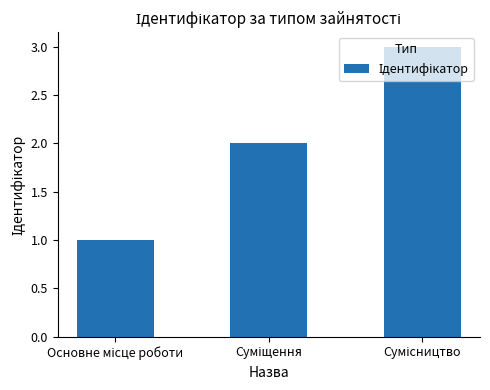

What is the sum of all values?

6